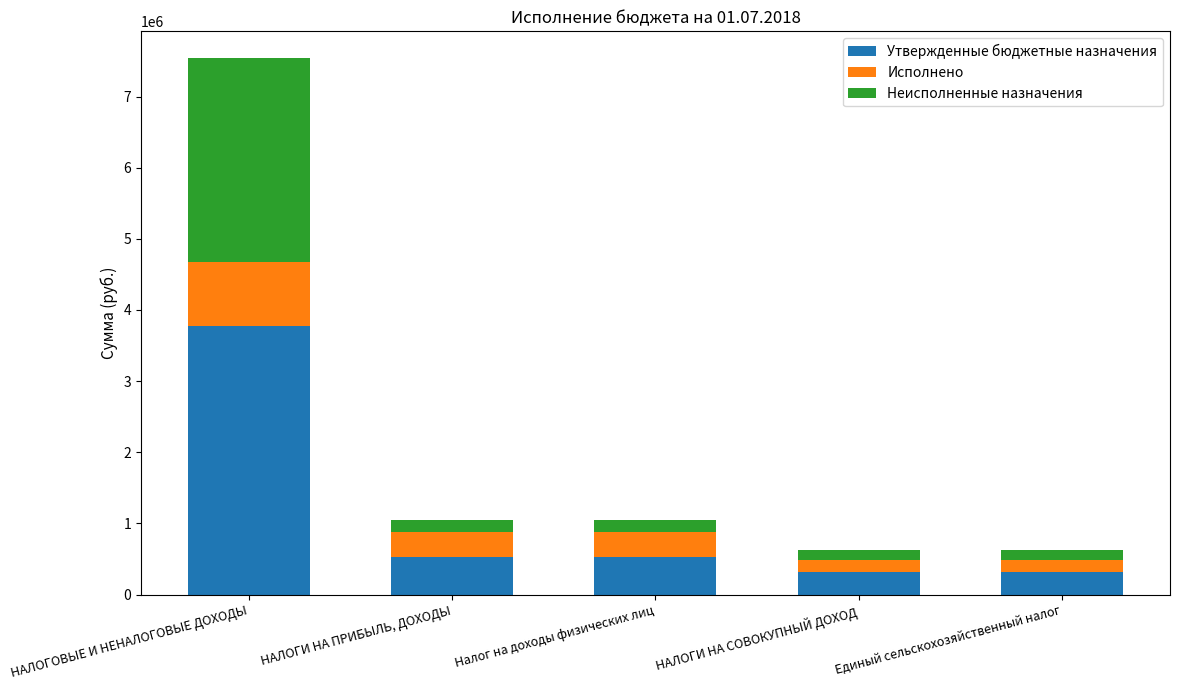

How many distinct data groups are displayed?

3